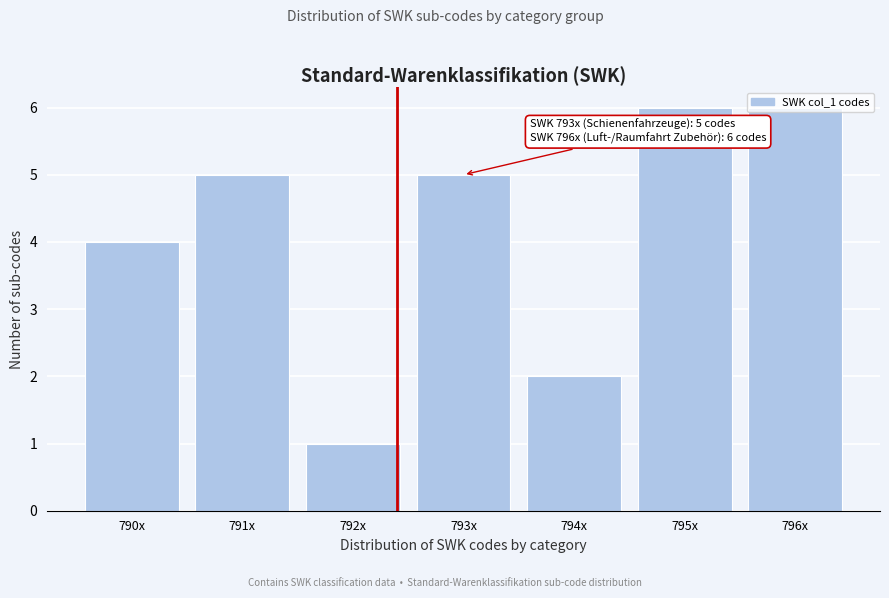

What is the label of the 7th bar from the right?

790x